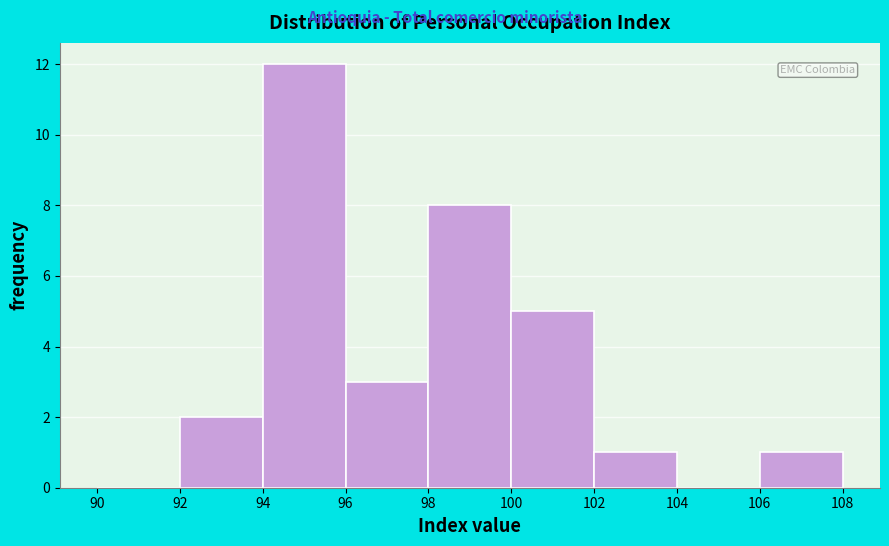

Which range on the x-axis has the tallest bar?

94 to 96